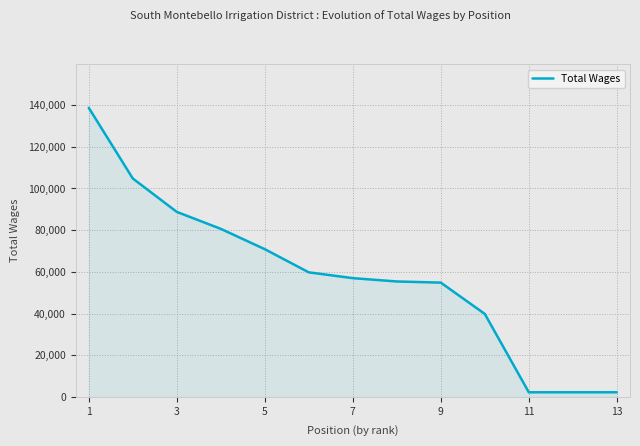

How many values are below 57010?

6